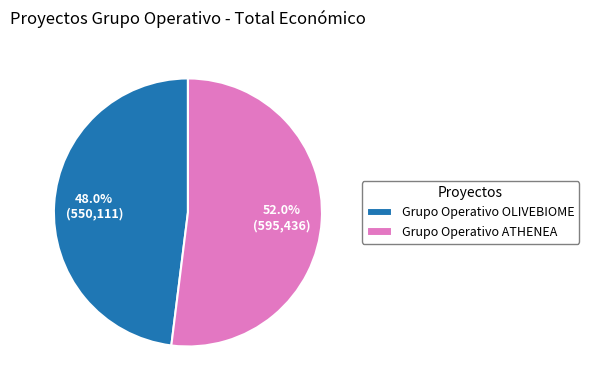

To the nearest percent, what portion does Grupo Operativo OLIVEBIOME represent?

48%